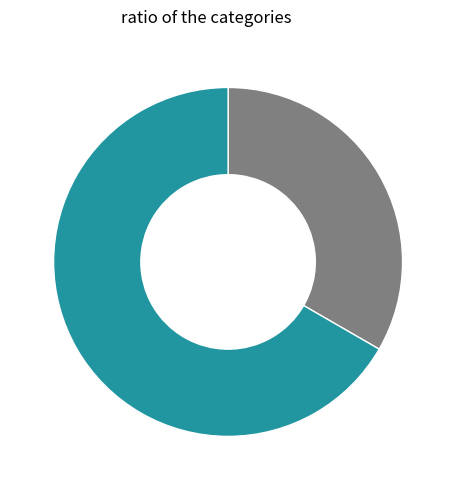

Is there any slice that represents more than half of the pie?

Yes